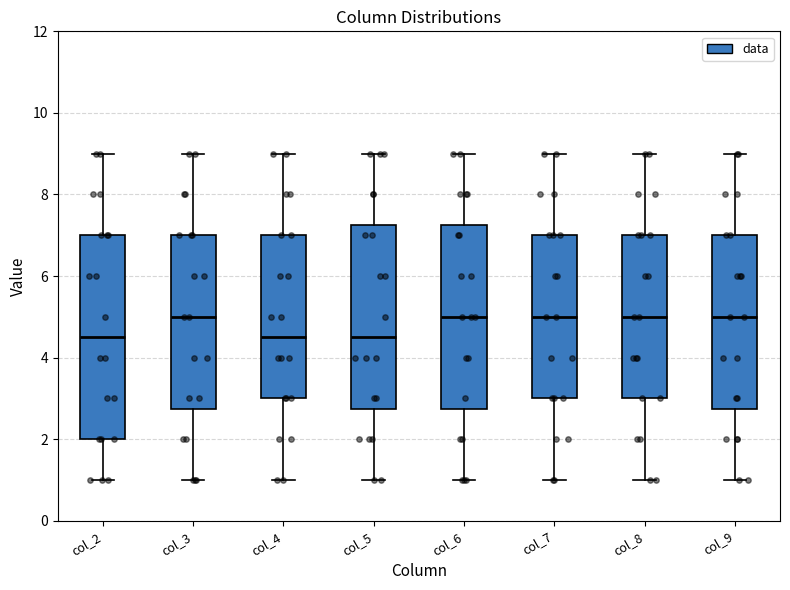

Reading left to right, transcribe this box plot: for each box, give where its median line is, the range the box spans, and where its two whiskers end, as read against the y-axis. The values are not printed on the chart, so give them approximately, as read against the axis.

col_2: median 4.6, box 2.0 to 7.0, whiskers 1.0 to 9.0
col_3: median 5.0, box 2.8 to 7.0, whiskers 1.0 to 9.0
col_4: median 4.6, box 3.0 to 7.0, whiskers 1.0 to 9.0
col_5: median 4.6, box 2.8 to 7.2, whiskers 1.0 to 9.0
col_6: median 5.0, box 2.8 to 7.2, whiskers 1.0 to 9.0
col_7: median 5.0, box 3.0 to 7.0, whiskers 1.0 to 9.0
col_8: median 5.0, box 3.0 to 7.0, whiskers 1.0 to 9.0
col_9: median 5.0, box 2.8 to 7.0, whiskers 1.0 to 9.0